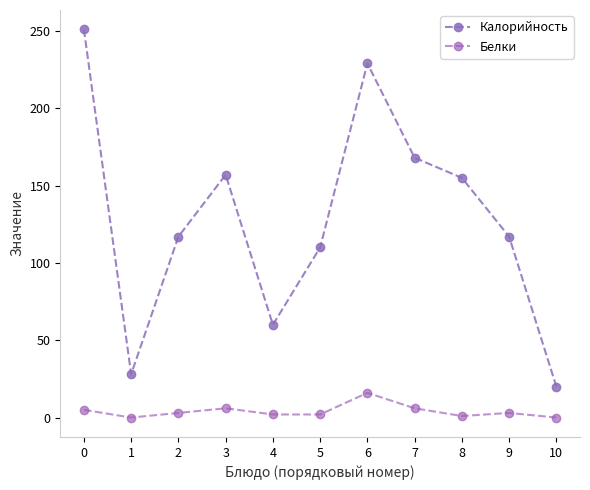

What is the difference between the second highest and minimum values in the Калорийность series?

209